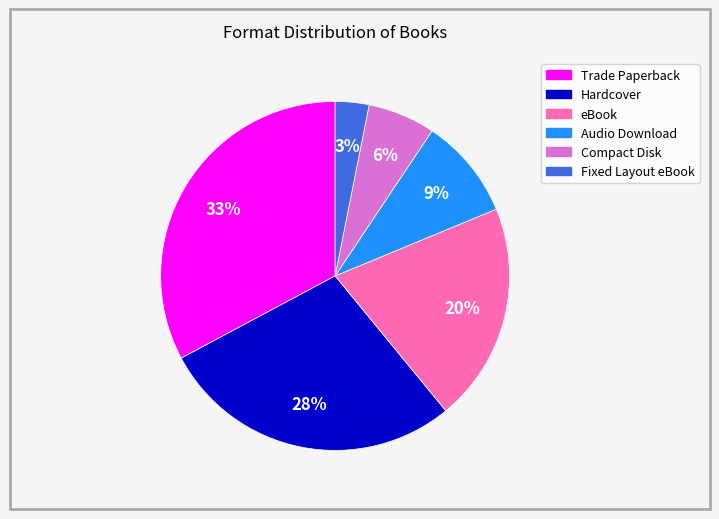

Is it true that eBook is 20% of the pie?

True